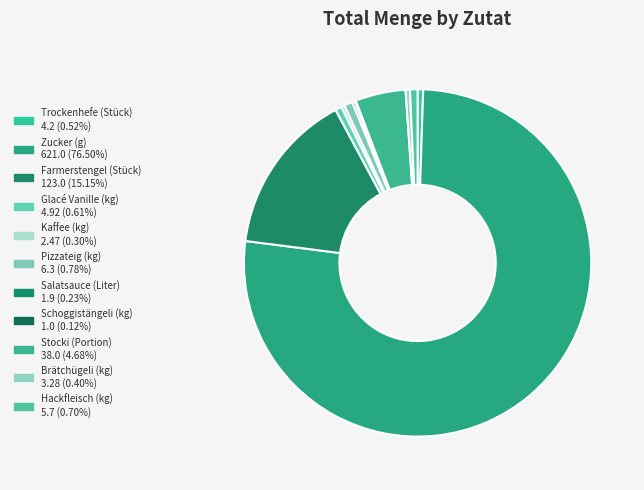

Is it true that Hackfleisch (kg) is 11% of the pie?

False